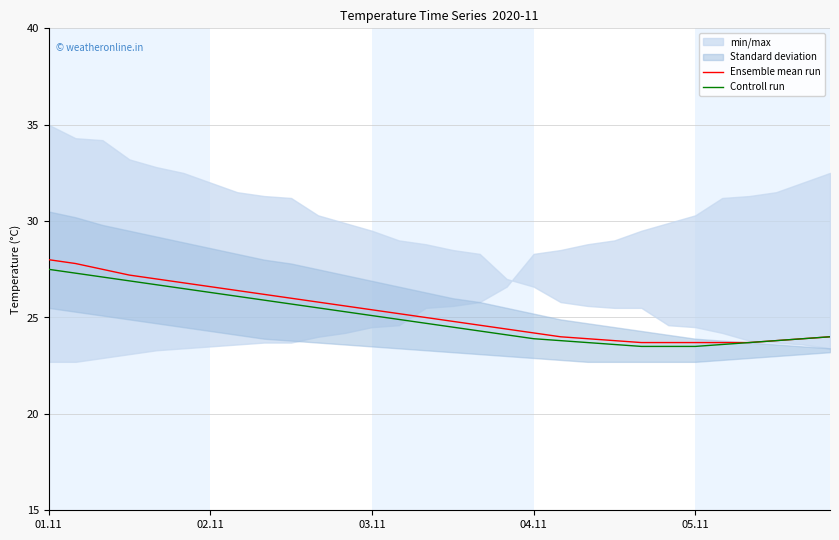

True or false: Controll run and Ensemble mean run intersect in this chart.

False